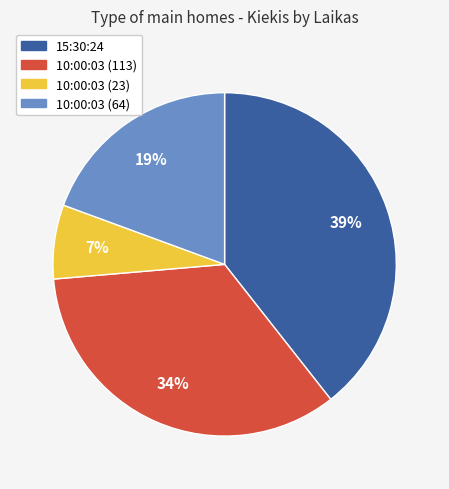

To the nearest percent, what portion does 10:00:03 (23) represent?

7%